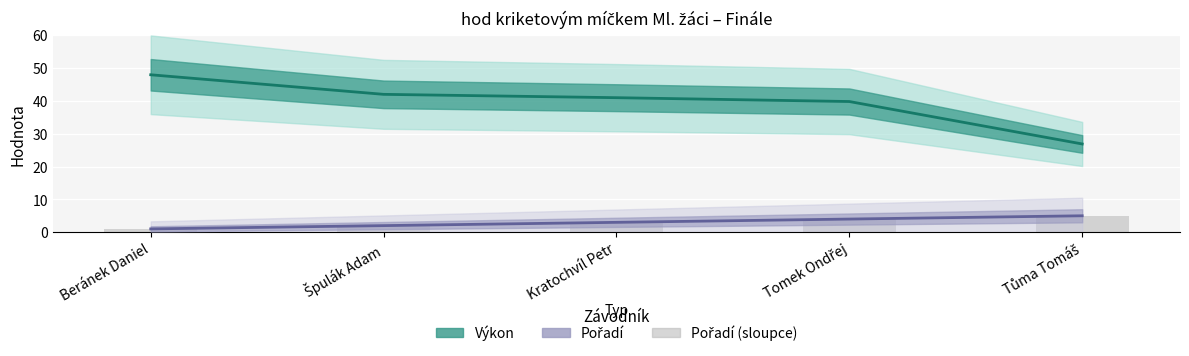

What is the spread (max minus min) of values at Beránek Daniel?

47.0